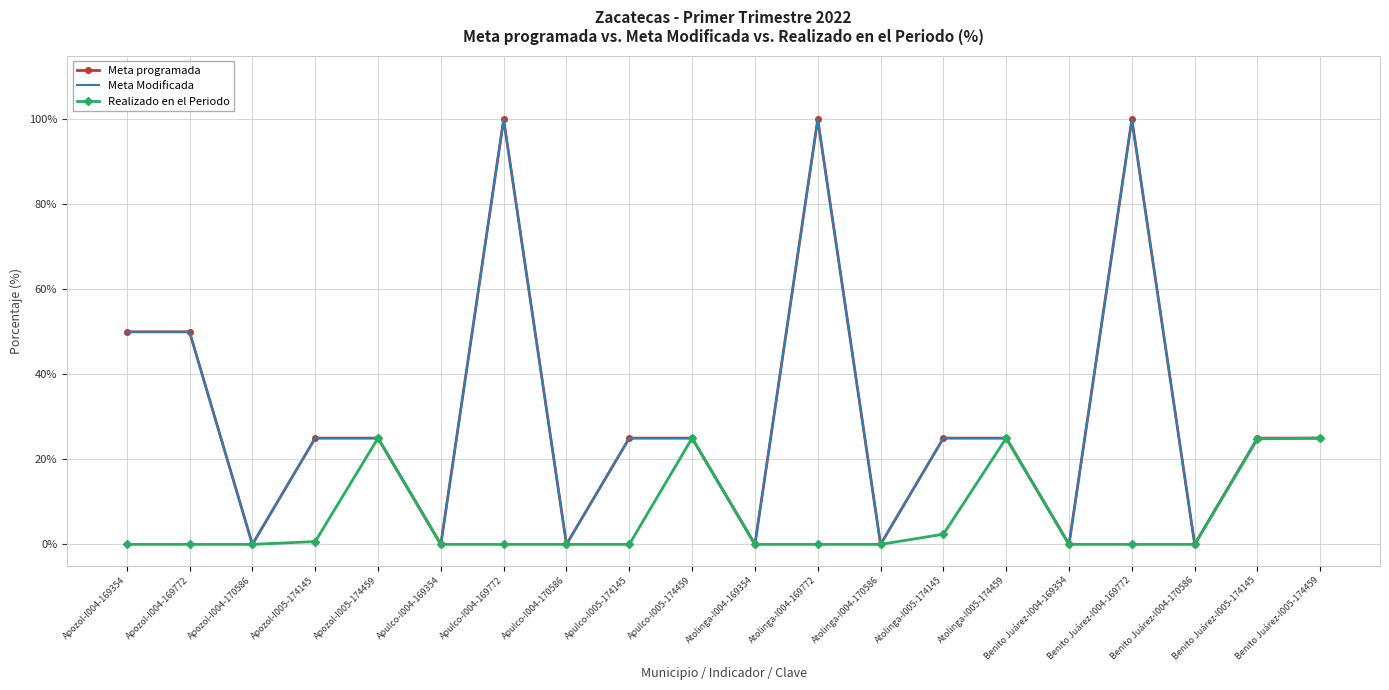

At which category is the sum across all series the highest?

Apulco-I004-169772